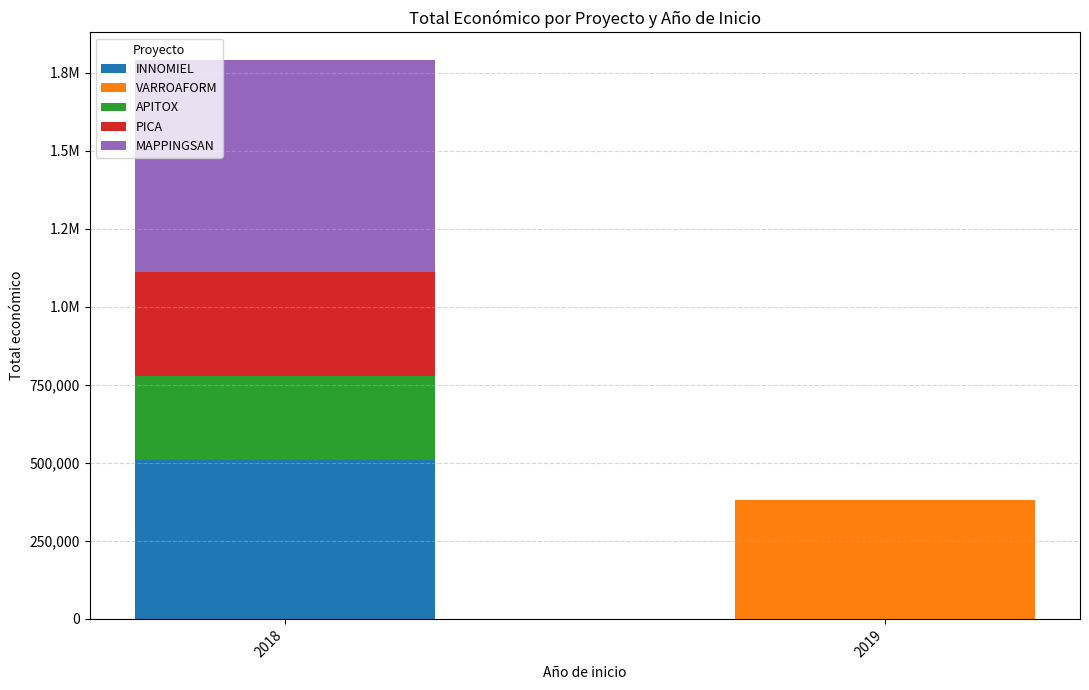

What are all the series names shown in the legend?

INNOMIEL, VARROAFORM, APITOX, PICA, MAPPINGSAN